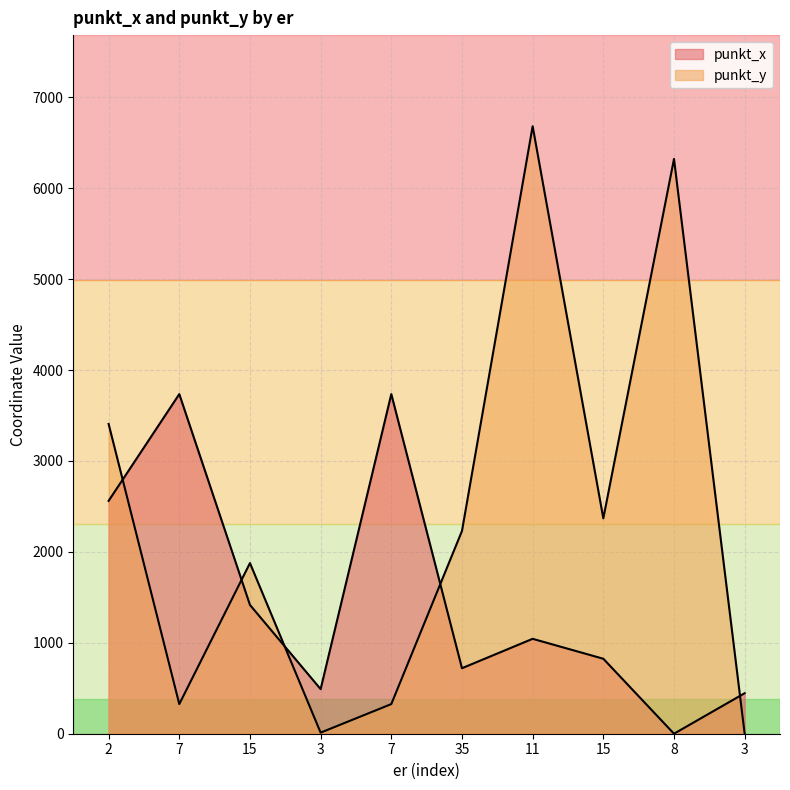

Which series has the widest spread of values?

punkt_y